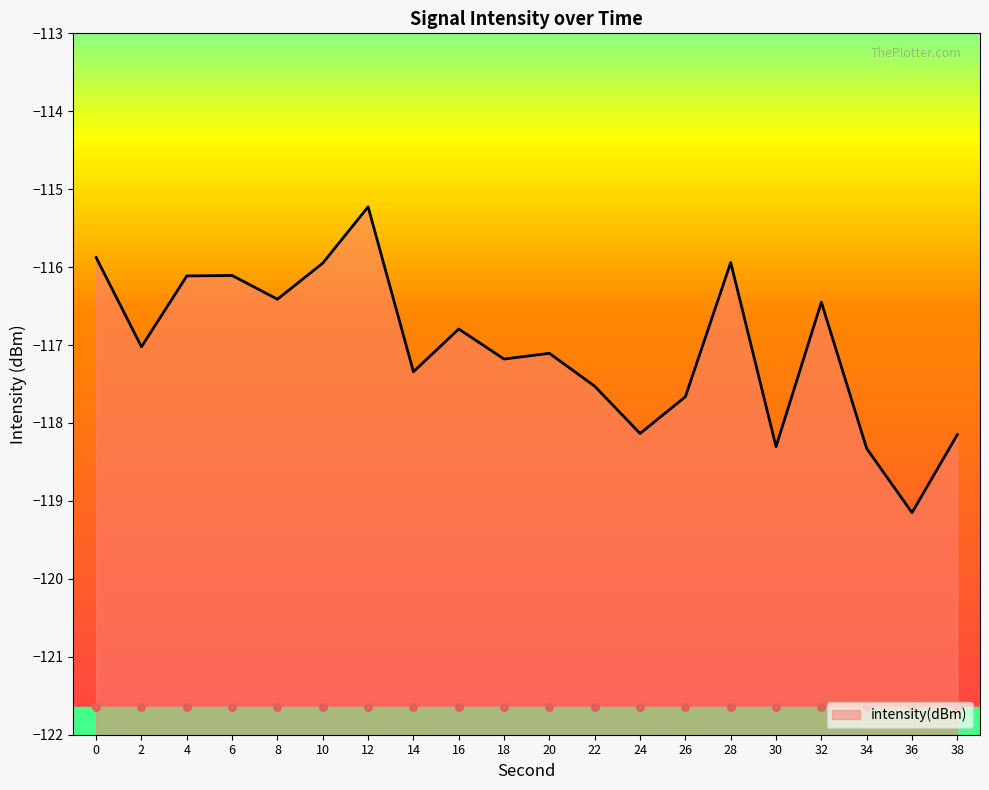

What is the change in value from 6 to 26?

-1.6